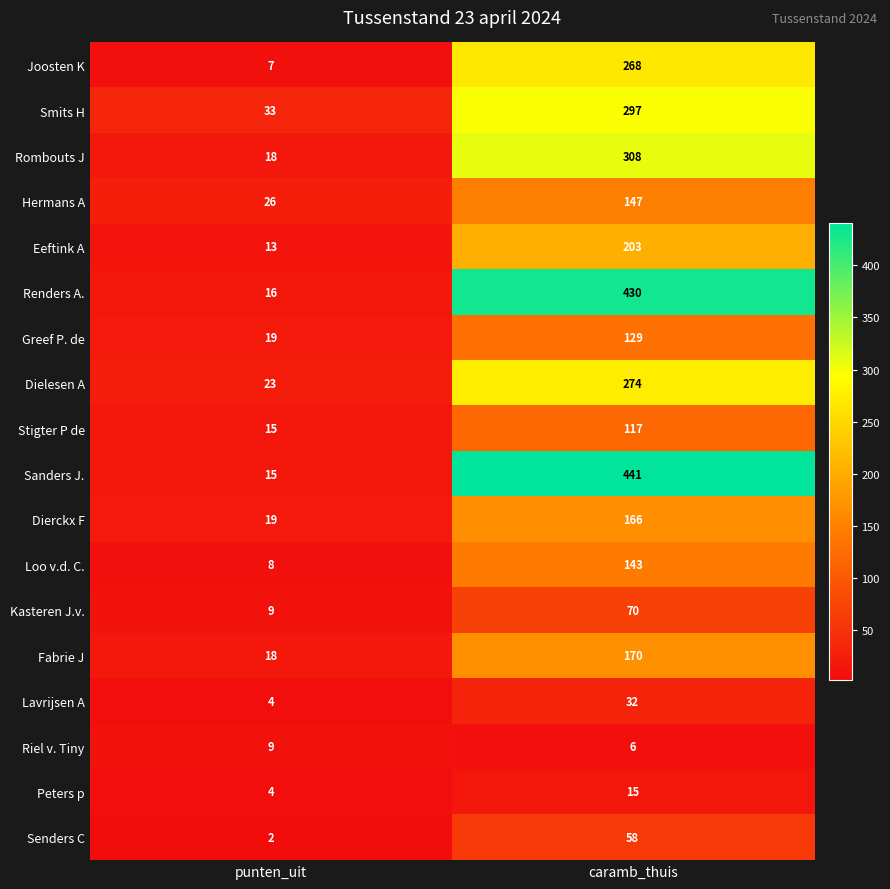

What is the sum of the Peters p values at caramb_thuis and punten_uit?

19